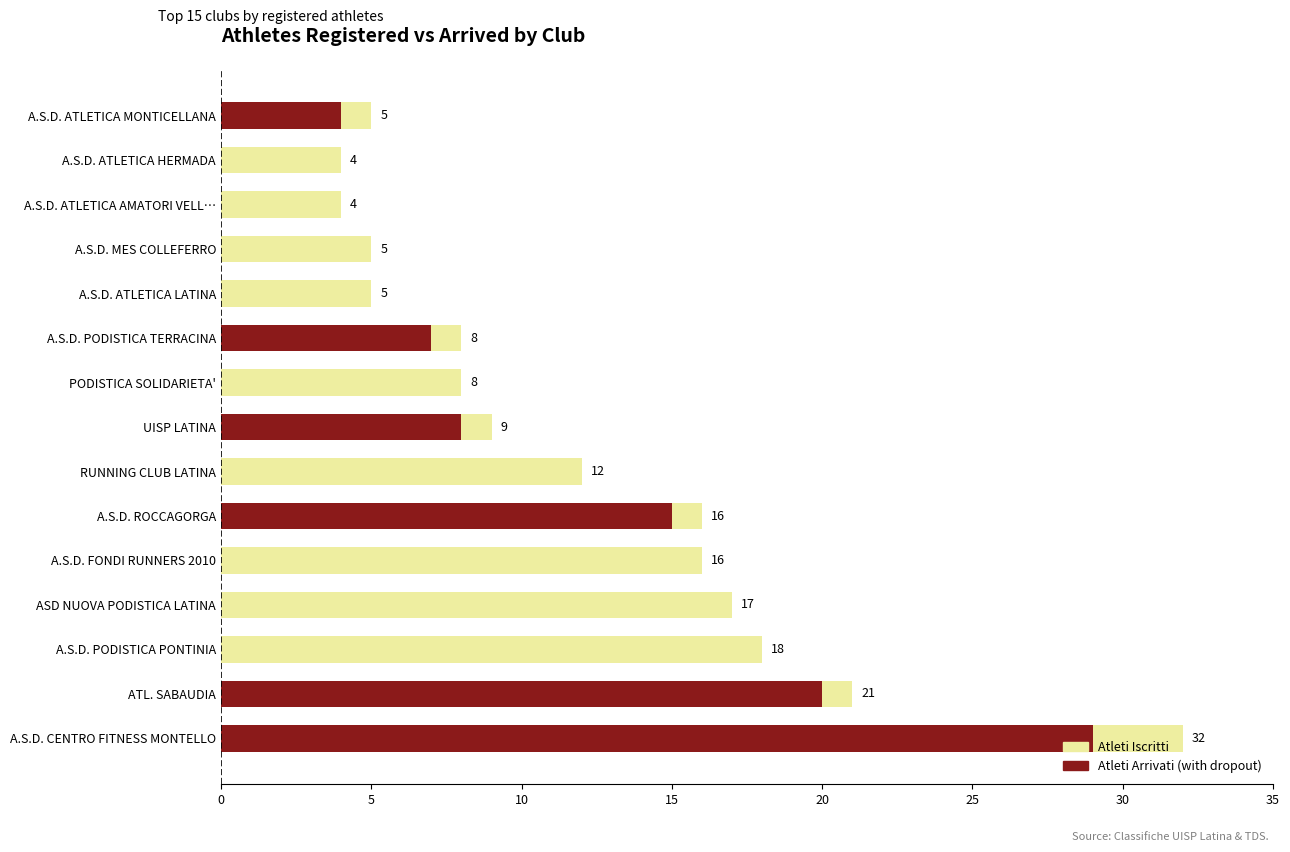

Does the chart contain any negative values?

No